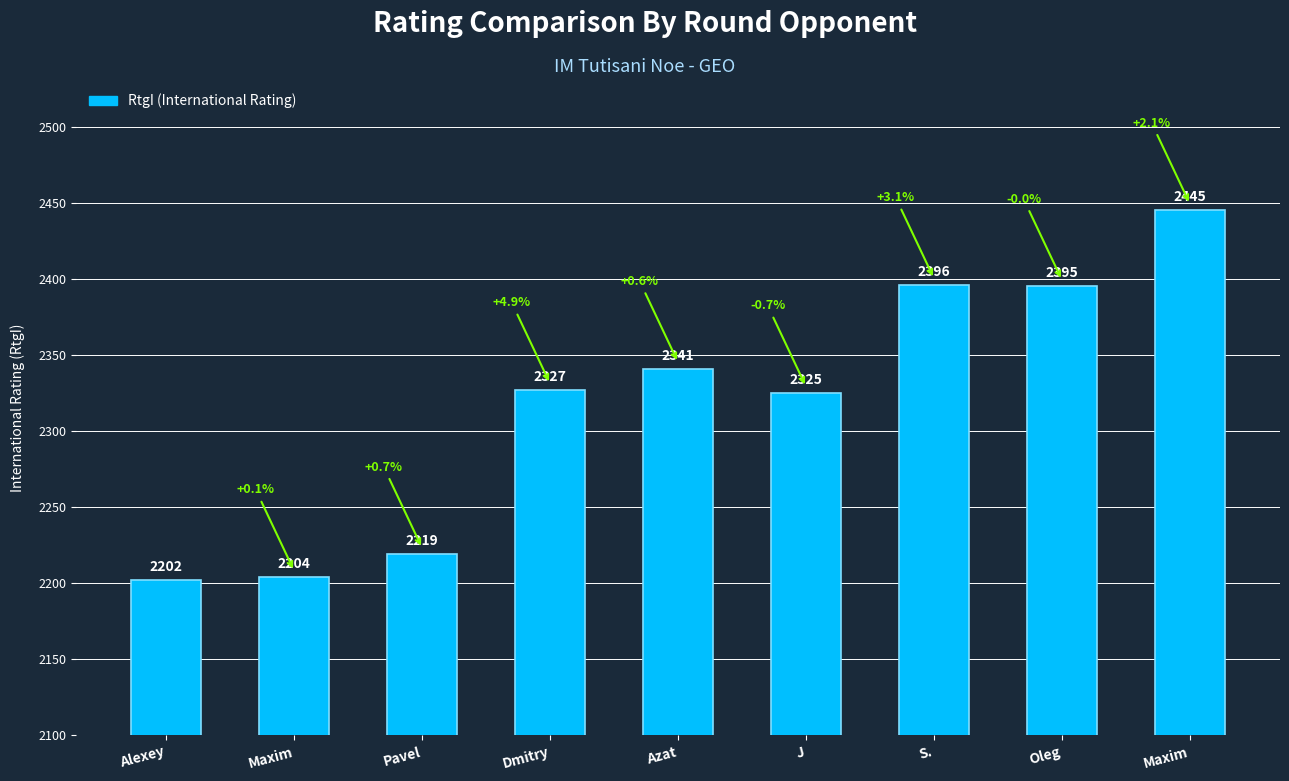

Reading left to right, what are all the values shown in this chart?

2202	2204	2219	2327	2341	2325	2396	2395	2445